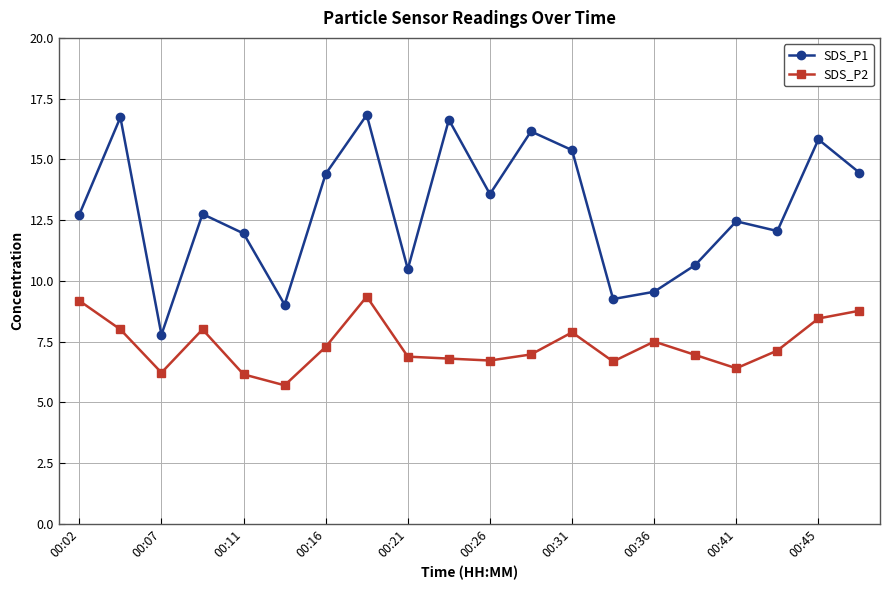

What is the difference between the second highest and second lowest values in the SDS_P1 series?

7.7